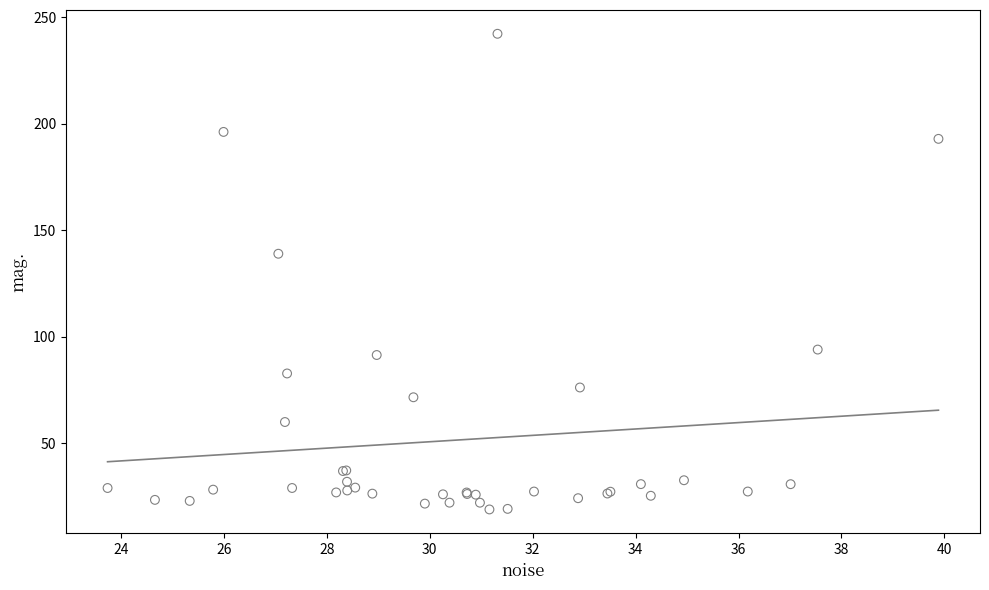

What Y value in the scatter plot is closest to 130?

139.0